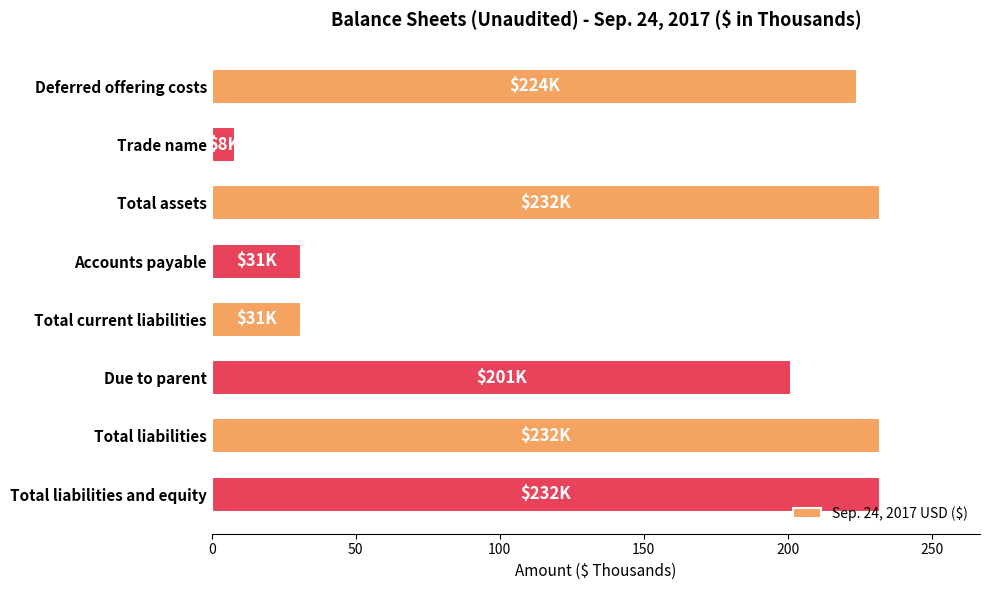

What is the smallest value displayed?

8